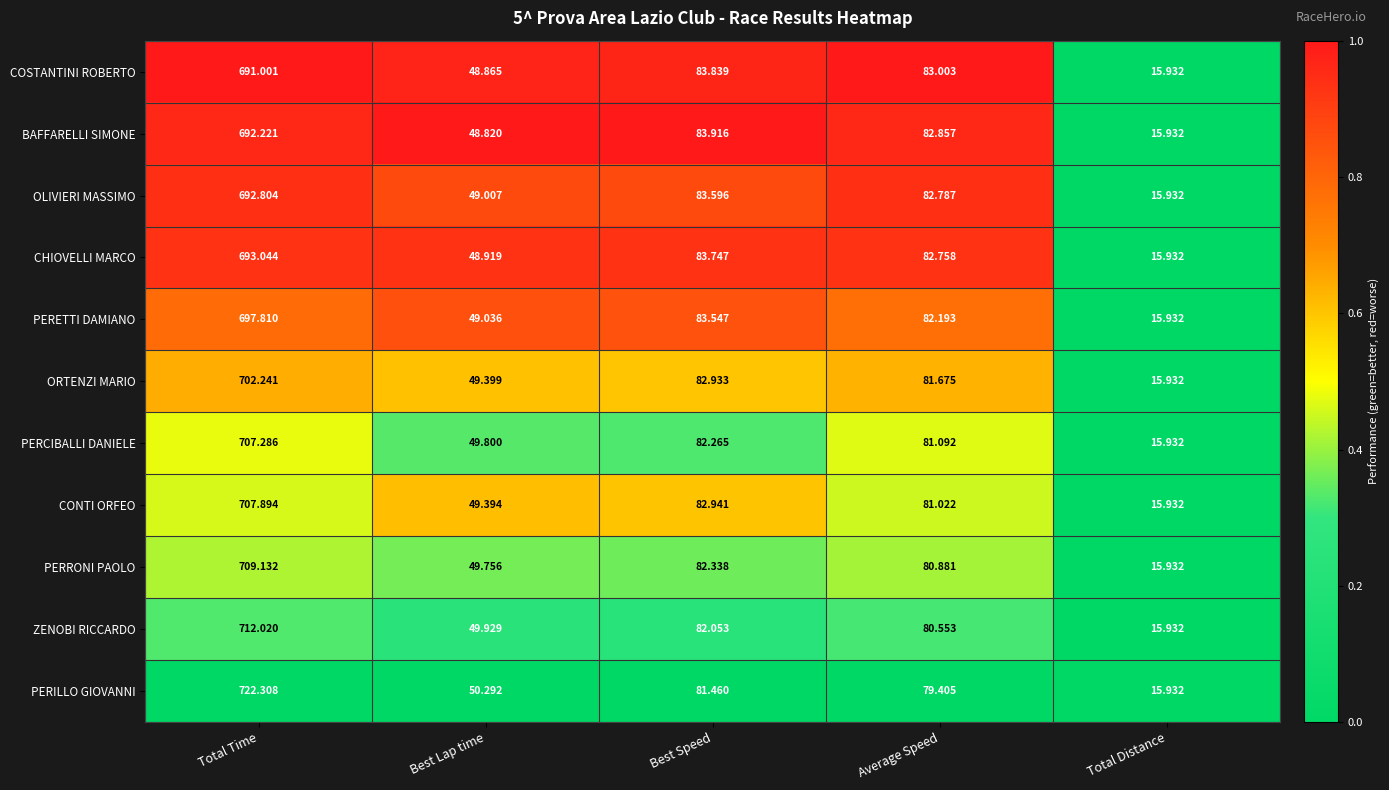

Which category has the lowest value across all series?

Total Distance